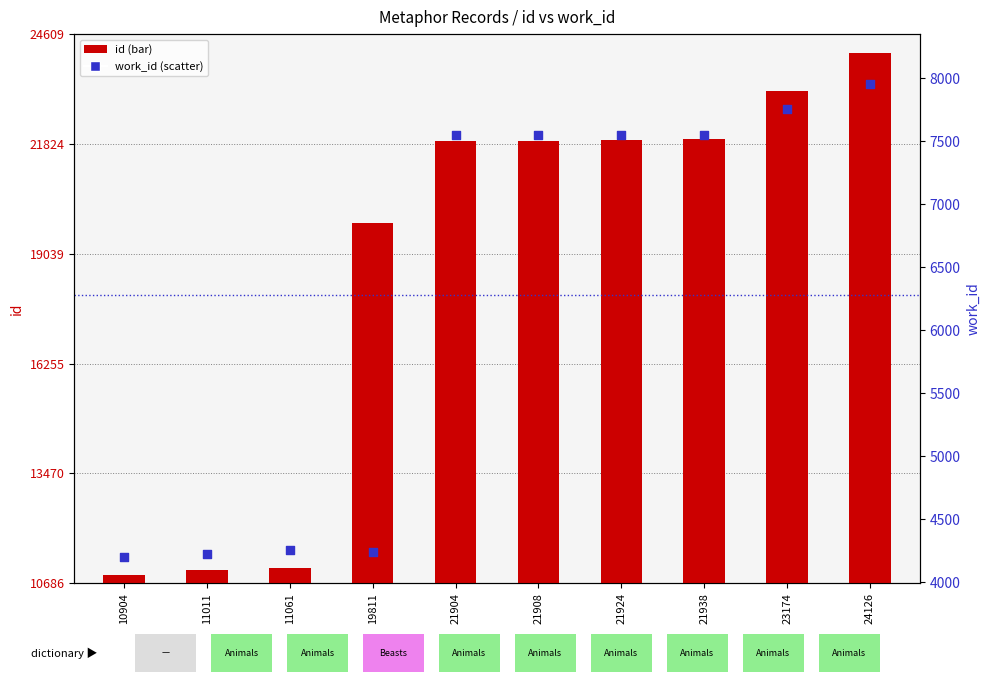

Which series has the widest spread of Y values?

id